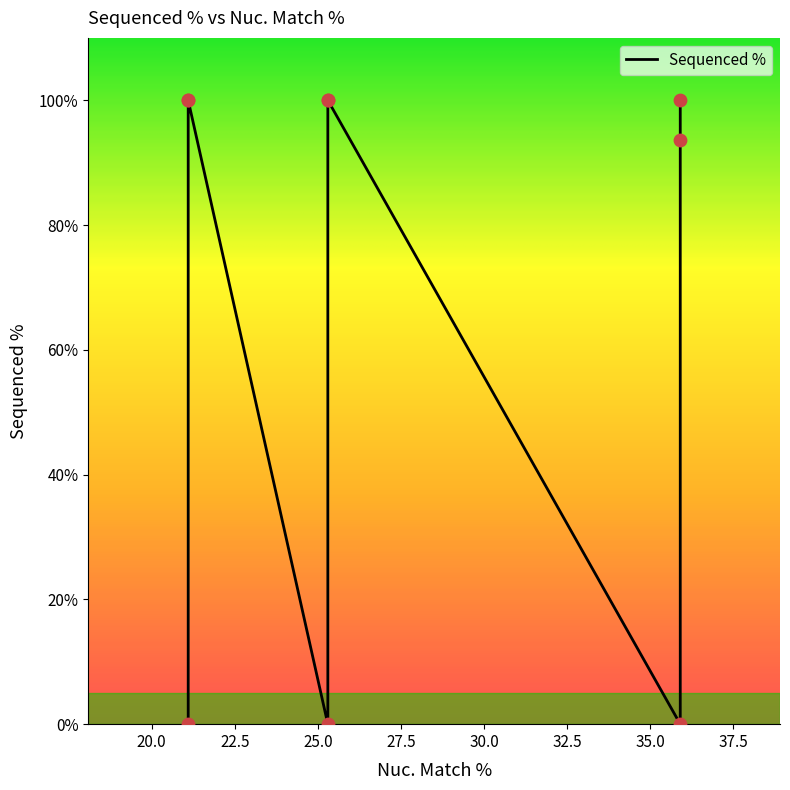

What is the ratio of the value at 35.9 to the value at 25.3?

1.0